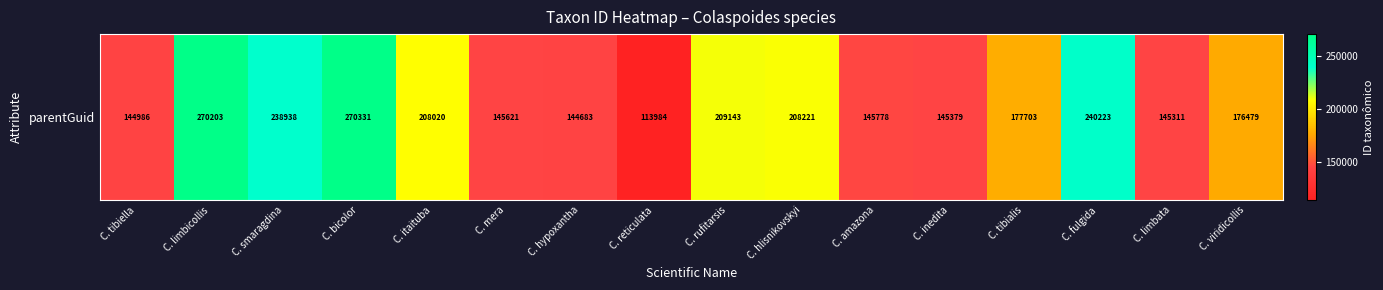

Where does the data first go above 177703?

C. limbicollis